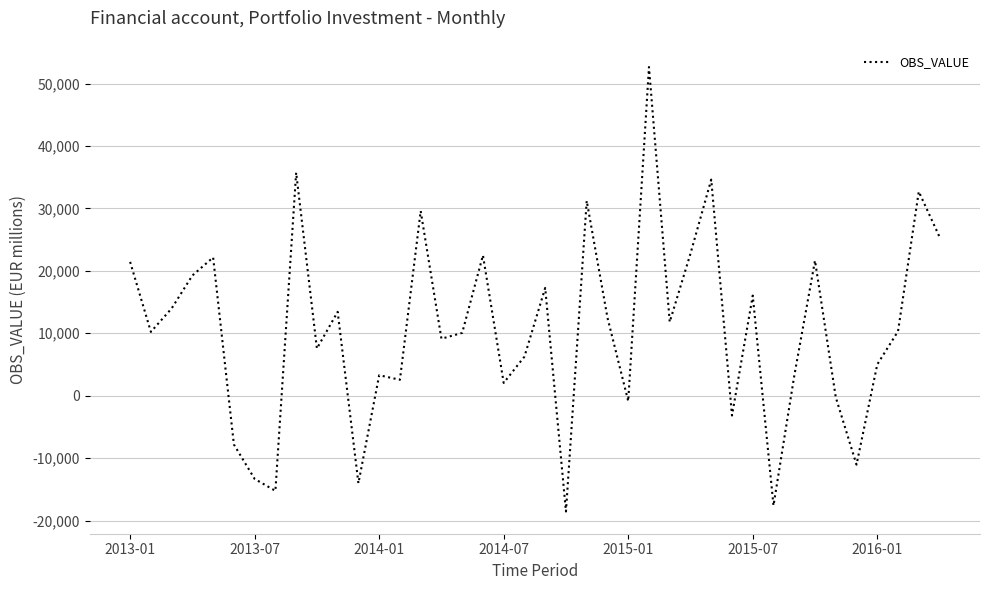

What is the smallest value displayed?

-18554.0